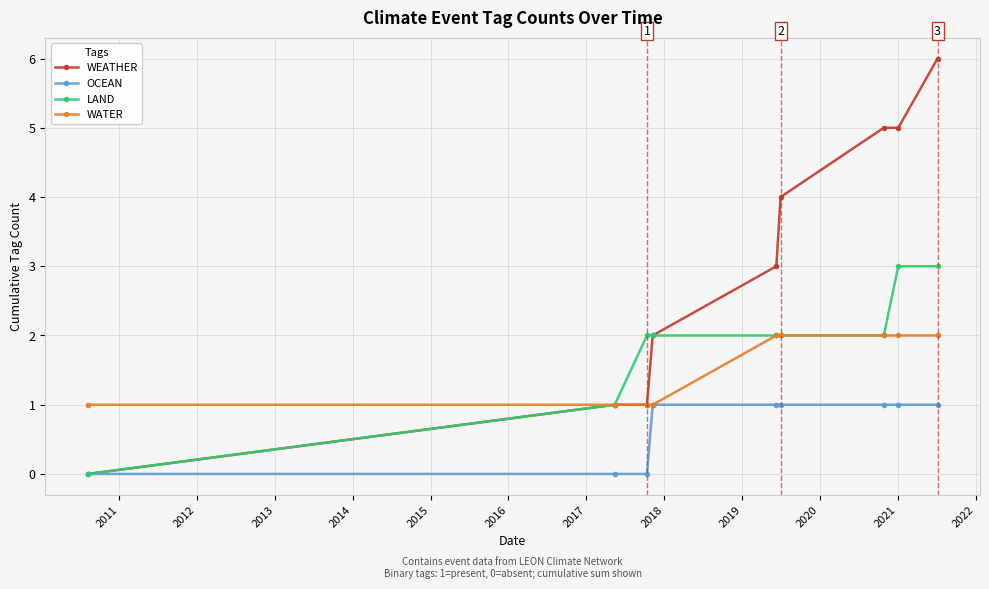

List the series in order of their peak value, lowest first.

OCEAN, WATER, LAND, WEATHER